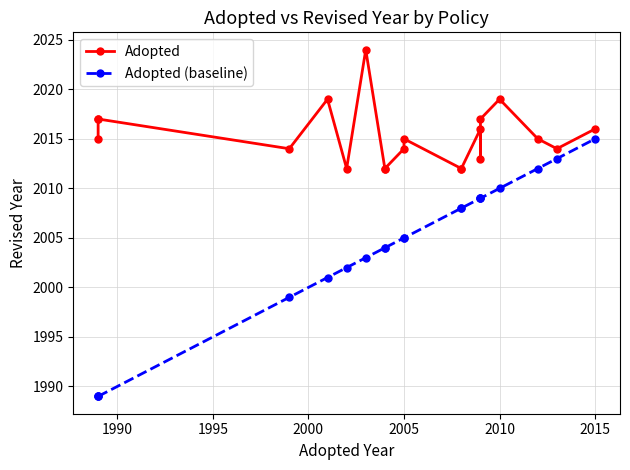

What is the total value across all series at 1995?

4006